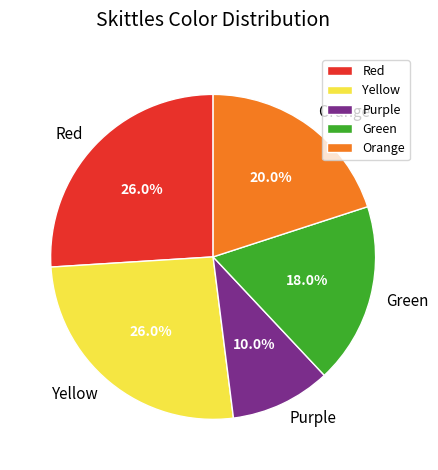

What percentage is the Purple slice, to the nearest percent?

10%